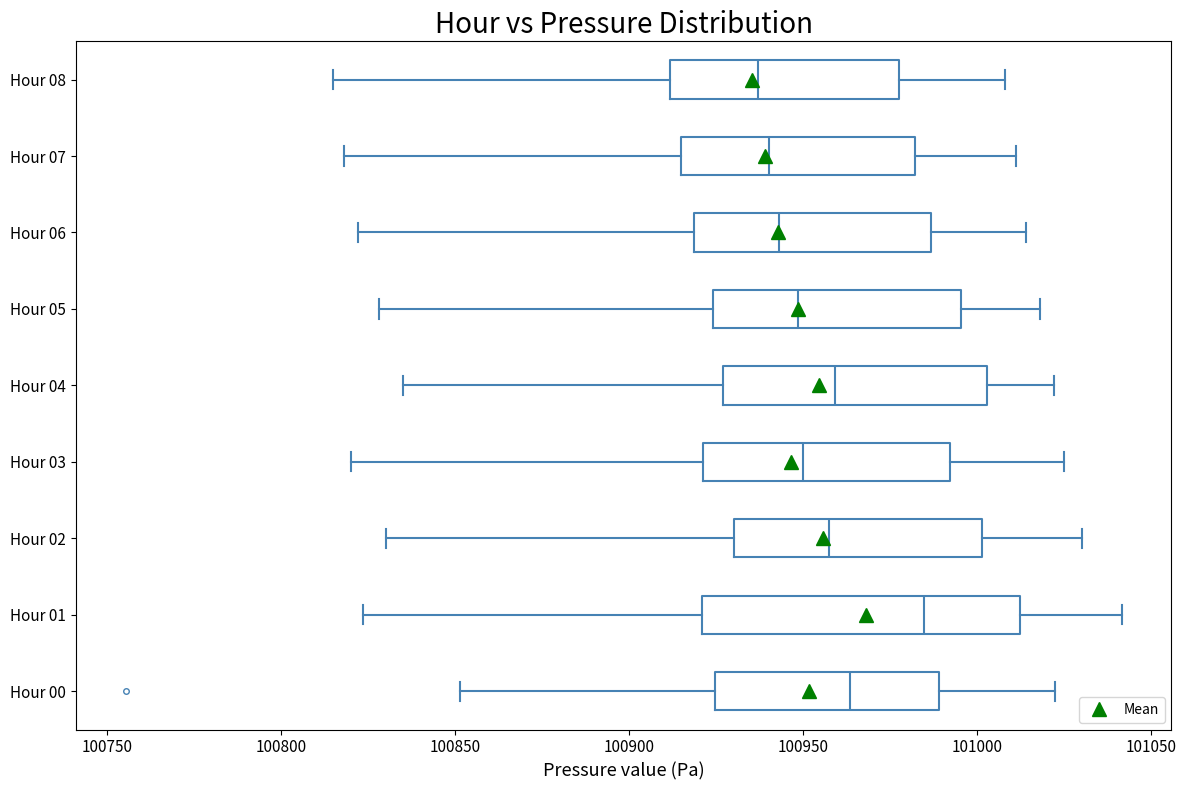

Comparing the boxes themselves (not the whiskers), which one is the widest?

Hour 01